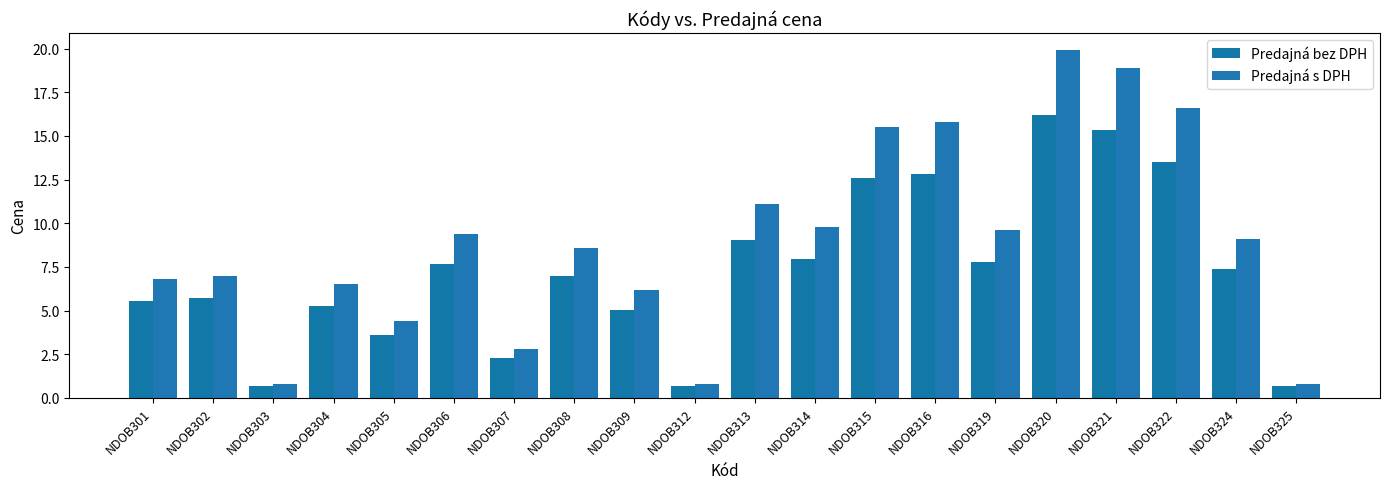

What is the sum of all Predajná bez DPH values?

146.7